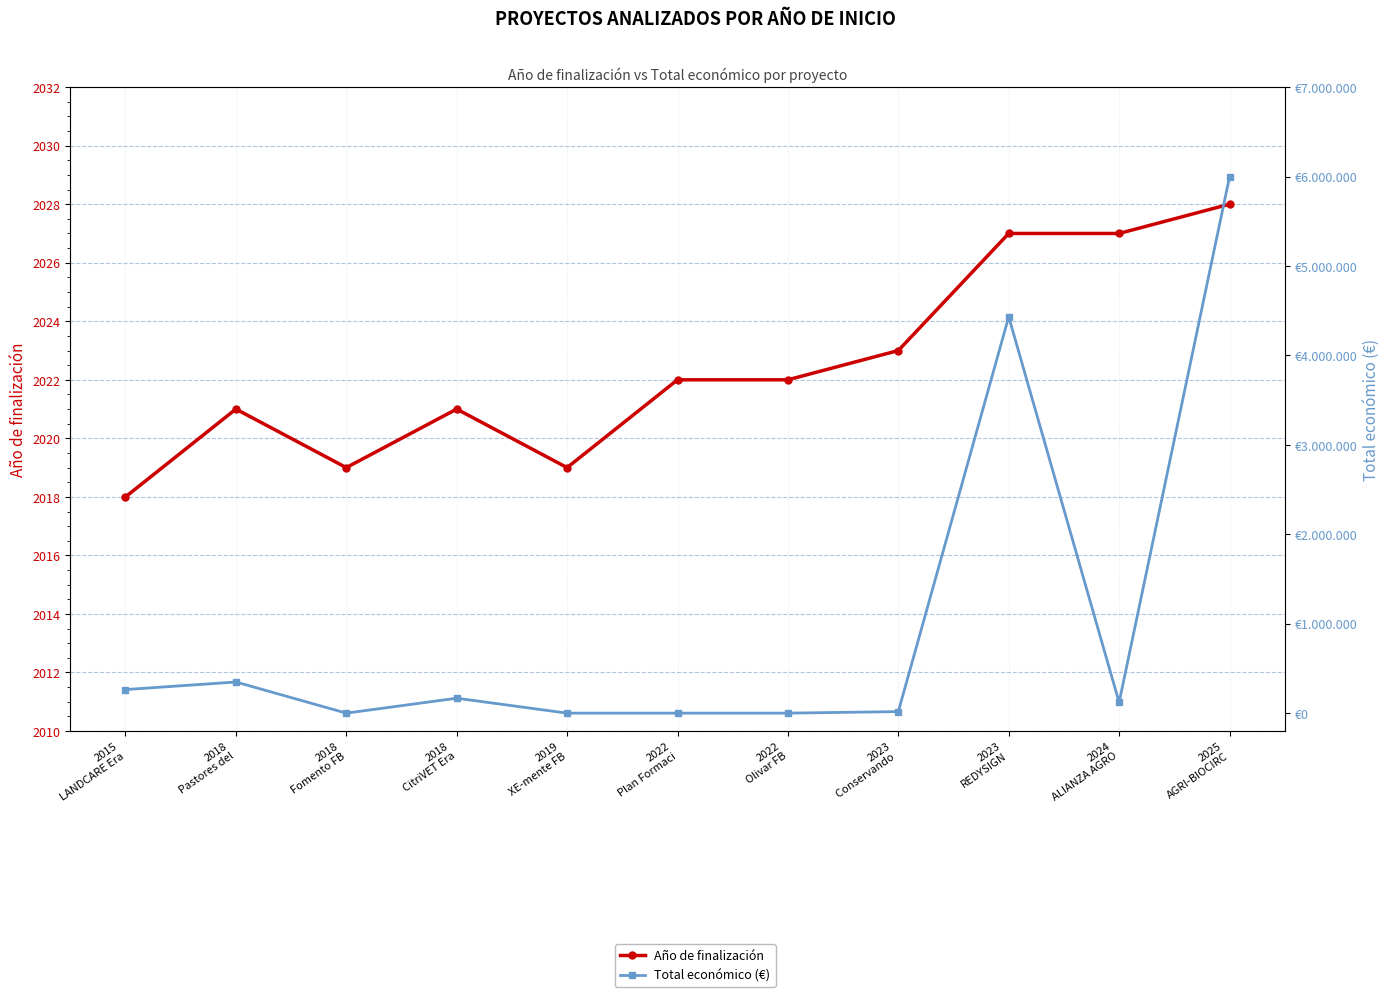

Which label corresponds to the smallest value in the chart?

2018
Fomento FB